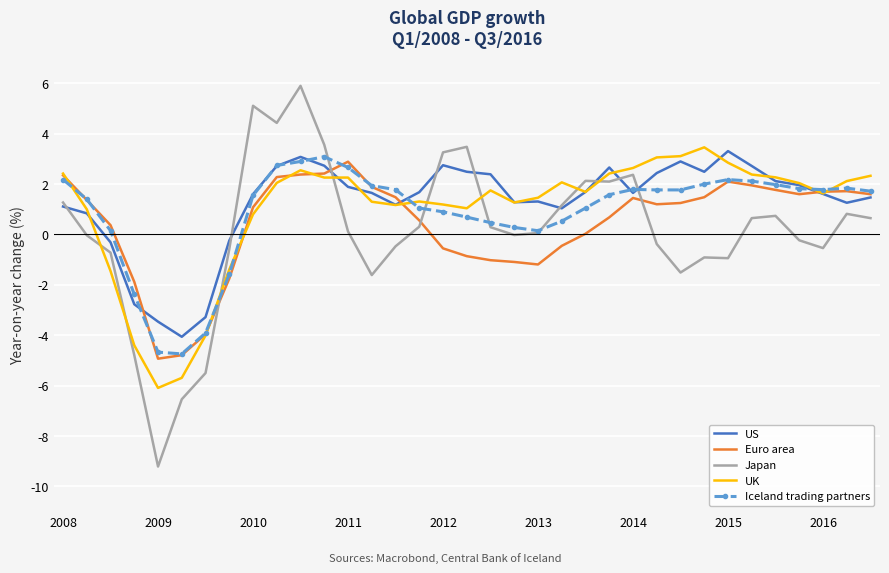

What is the highest value of the UK series?

3.5